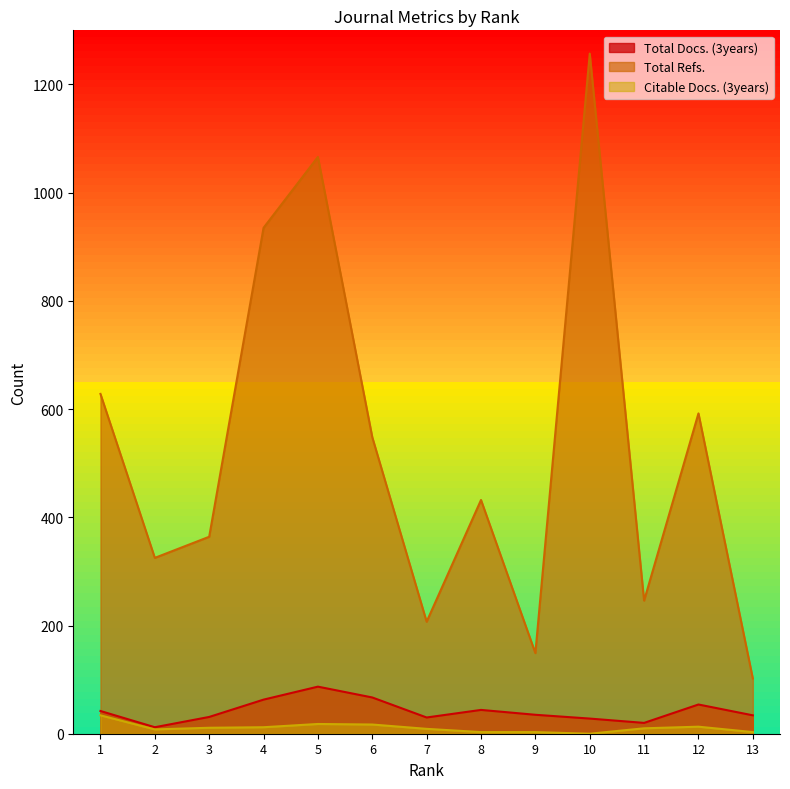

What is the total value across all series at 2?

345